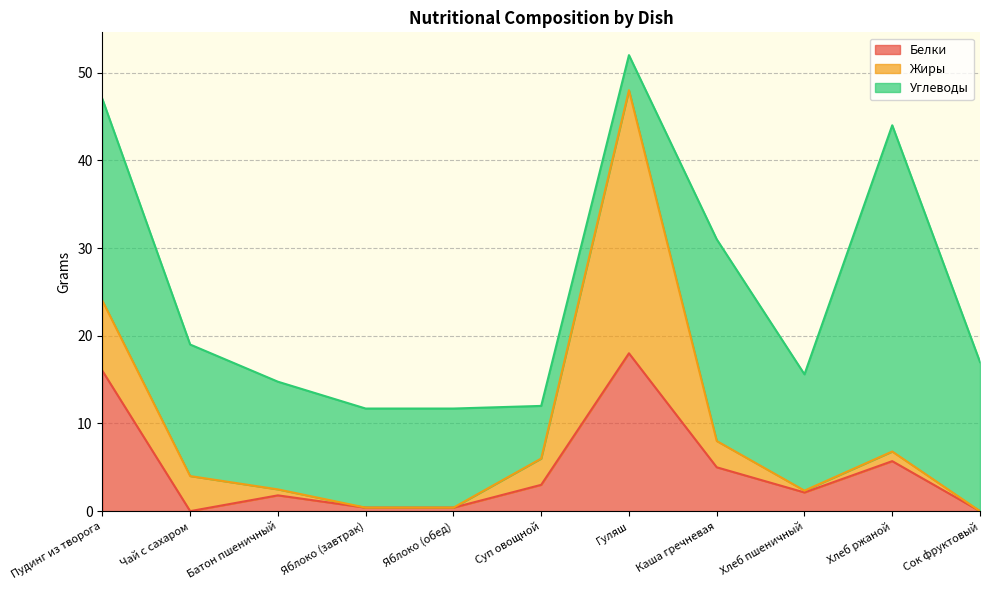

Reading left to right, transcribe all the data shown in this chart.

Белки: Пудинг из творога=16.0	Чай с сахаром=0.0	Батон пшеничный=1.8	Яблоко (завтрак)=0.4	Яблоко (обед)=0.4	Суп овощной=3.0	Гуляш=18.0	Каша гречневая=5.0	Хлеб пшеничный=2.1	Хлеб ржаной=5.7	Сок фруктовый=0.0
Жиры: Пудинг из творога=8.0	Чай с сахаром=4.0	Батон пшеничный=0.7	Яблоко (завтрак)=0.0	Яблоко (обед)=0.0	Суп овощной=3.0	Гуляш=30.0	Каша гречневая=3.0	Хлеб пшеничный=0.2	Хлеб ржаной=1.1	Сок фруктовый=0.0
Углеводы: Пудинг из творога=23.0	Чай с сахаром=15.0	Батон пшеничный=12.3	Яблоко (завтрак)=11.3	Яблоко (обед)=11.3	Суп овощной=6.0	Гуляш=4.0	Каша гречневая=23.0	Хлеб пшеничный=13.3	Хлеб ржаной=37.2	Сок фруктовый=17.0